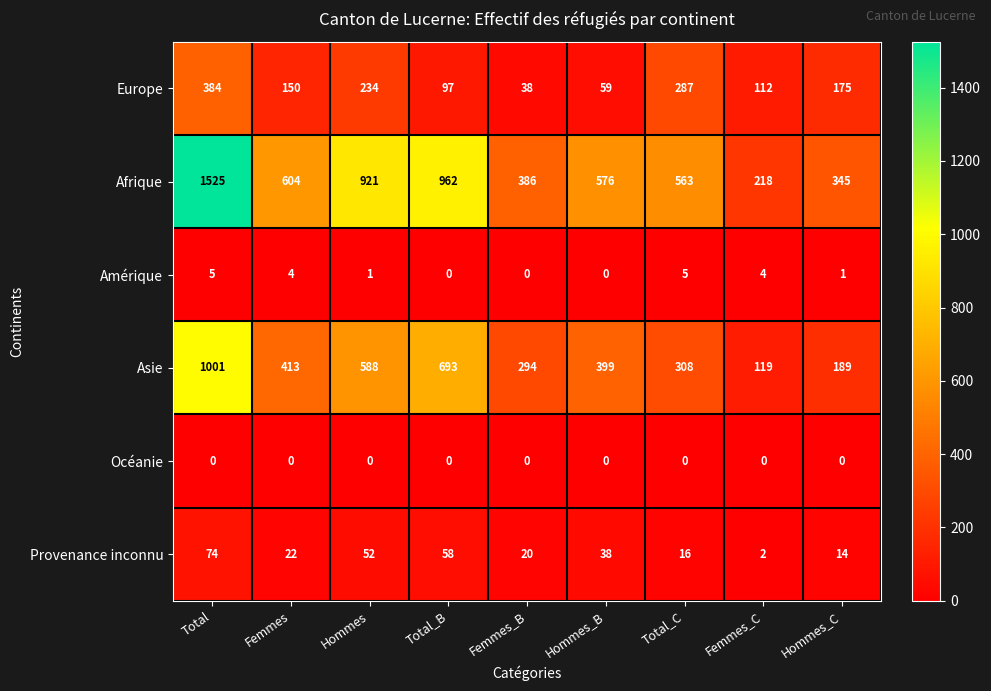

What is the difference between the maximum and second lowest values in the Amérique series?

5